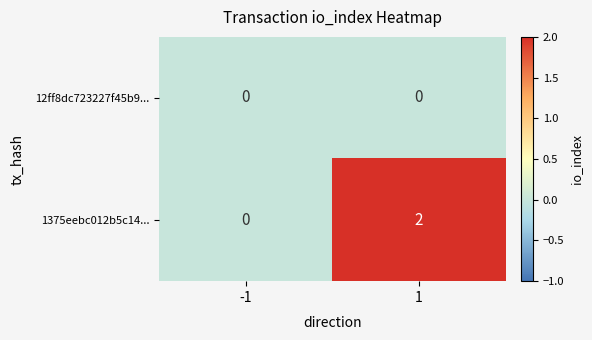

True or false: 1375eebc012b5c14... has a value of 2 at 1.

True